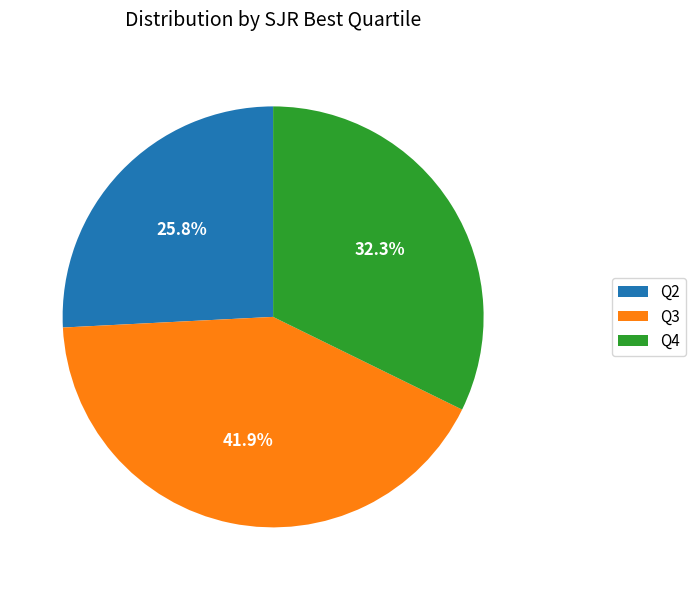

Is there a majority slice in this chart?

No